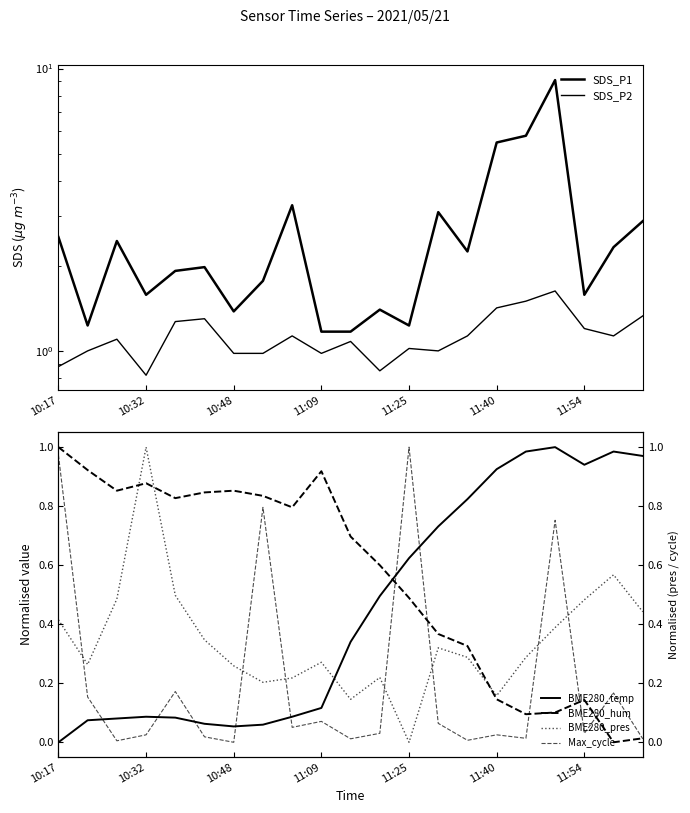

At which category does the chart reach its minimum across all series?

10:17